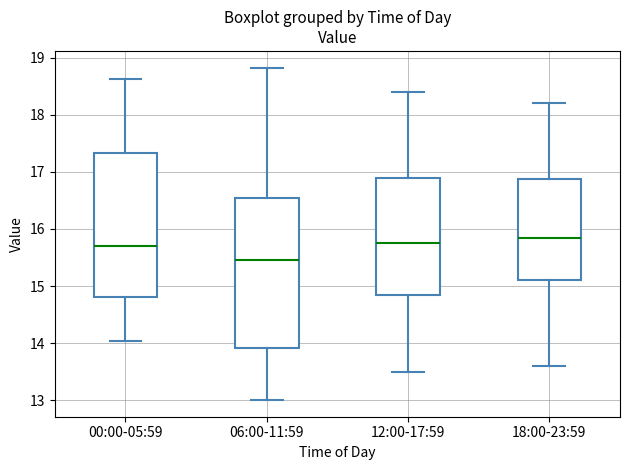

Reading left to right, read every box against the y-axis: the position of its median line, the range the box covers, and the ends of its whiskers. The values are not printed on the chart, so give them approximately, as read against the axis.

00:00-05:59: median 15.7, box 14.8 to 17.3, whiskers 14.0 to 18.6
06:00-11:59: median 15.5, box 13.9 to 16.5, whiskers 13.0 to 18.8
12:00-17:59: median 15.8, box 14.9 to 16.9, whiskers 13.5 to 18.4
18:00-23:59: median 15.9, box 15.1 to 16.9, whiskers 13.6 to 18.2